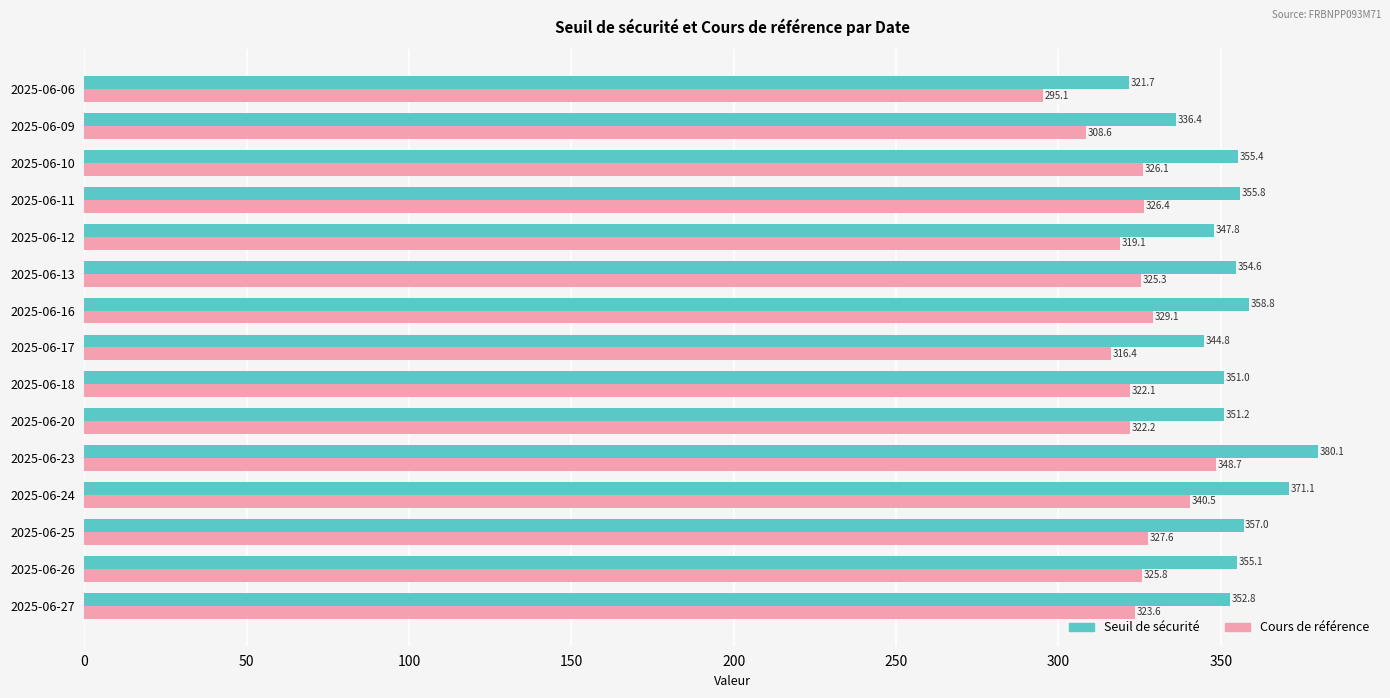

The Cours de référence series shows 295.1 at 2025-06-06. True or false?

True